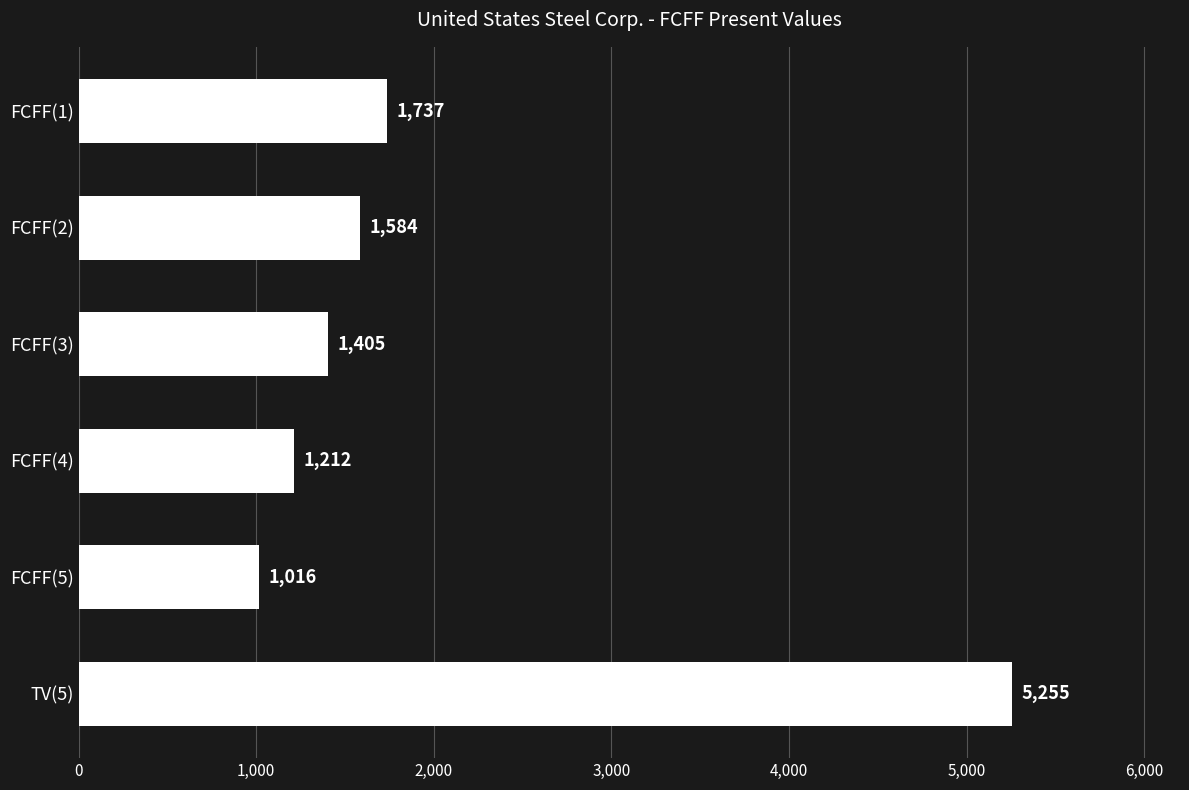

Which has a higher value, FCFF(2) or FCFF(4)?

FCFF(2)